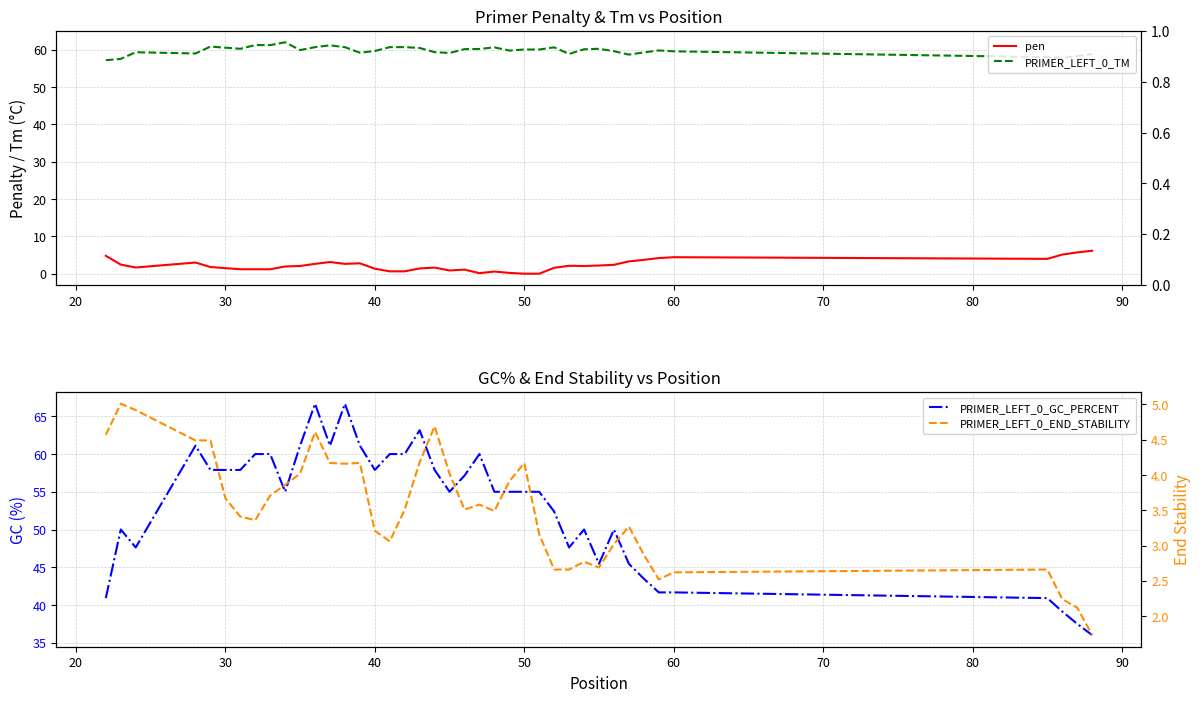

Count the number of data series in this chart.

4